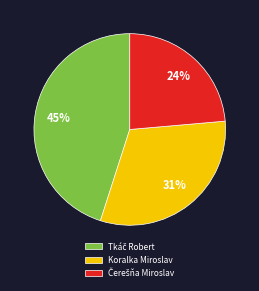

What percentage is the Koralka Miroslav slice, to the nearest percent?

31%